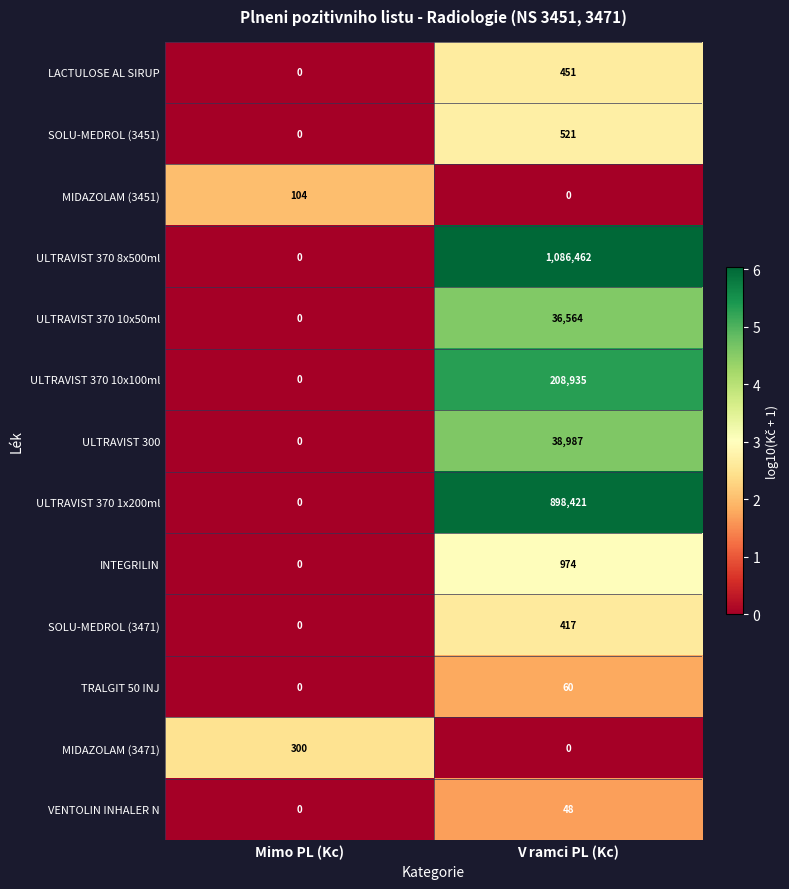

At which label is SOLU-MEDROL (3451) closest to 260?

Mimo PL (Kc)